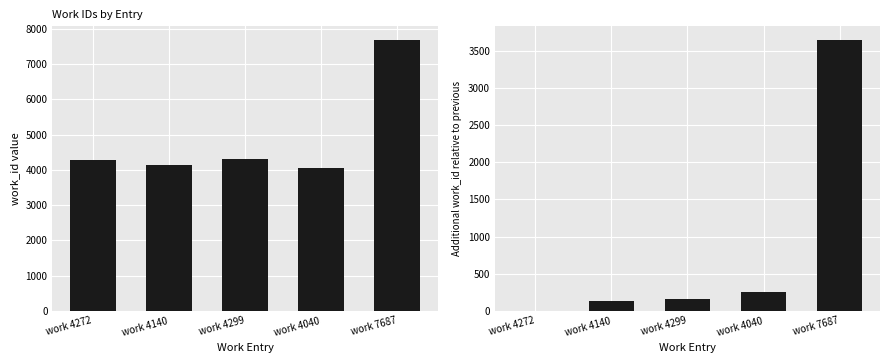

Reading left to right, extract all data points from this chart.

work_id: work 4272=4272	work 4140=4140	work 4299=4299	work 4040=4040	work 7687=7687
work_id delta: work 4272=0	work 4140=132	work 4299=159	work 4040=259	work 7687=3647